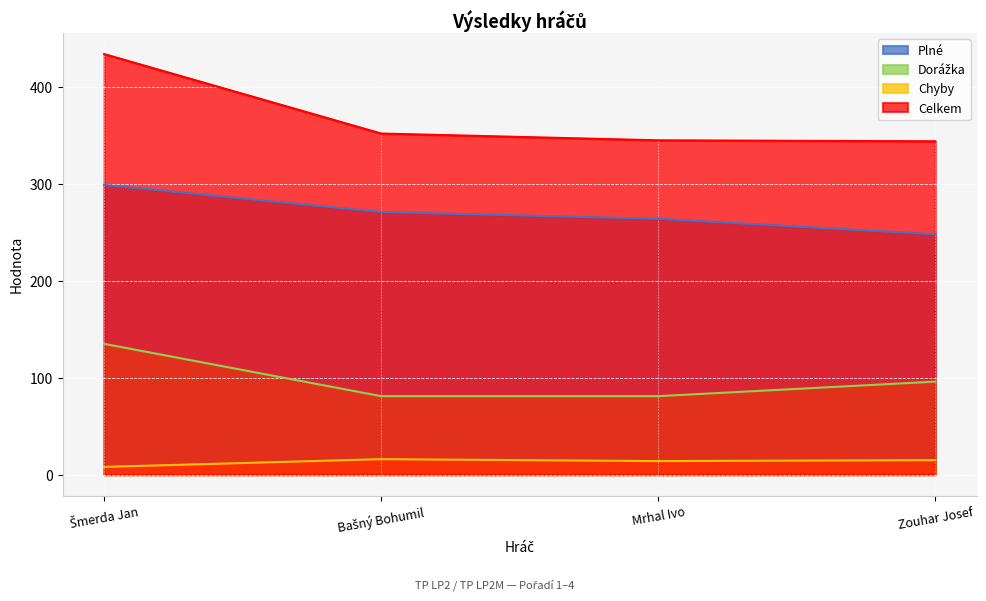

True or false: Plné and Celkem cross at least once.

False